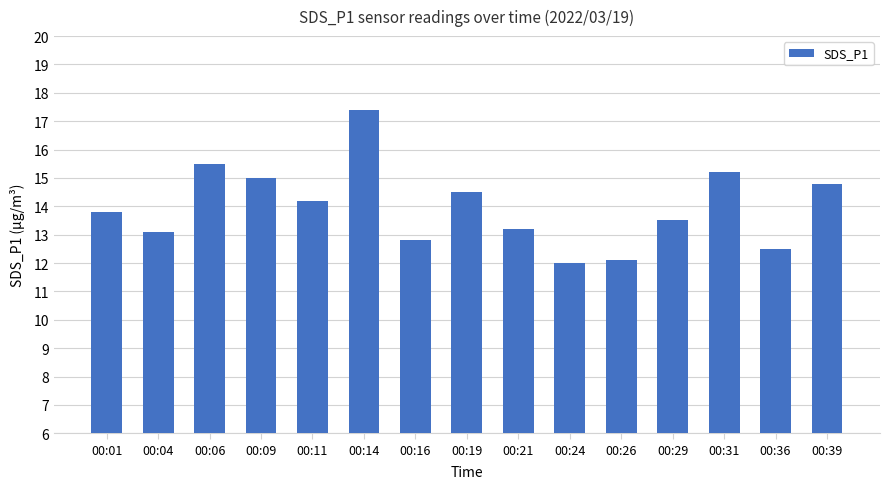

What is the change in value from 00:26 to 00:29?

+1.4